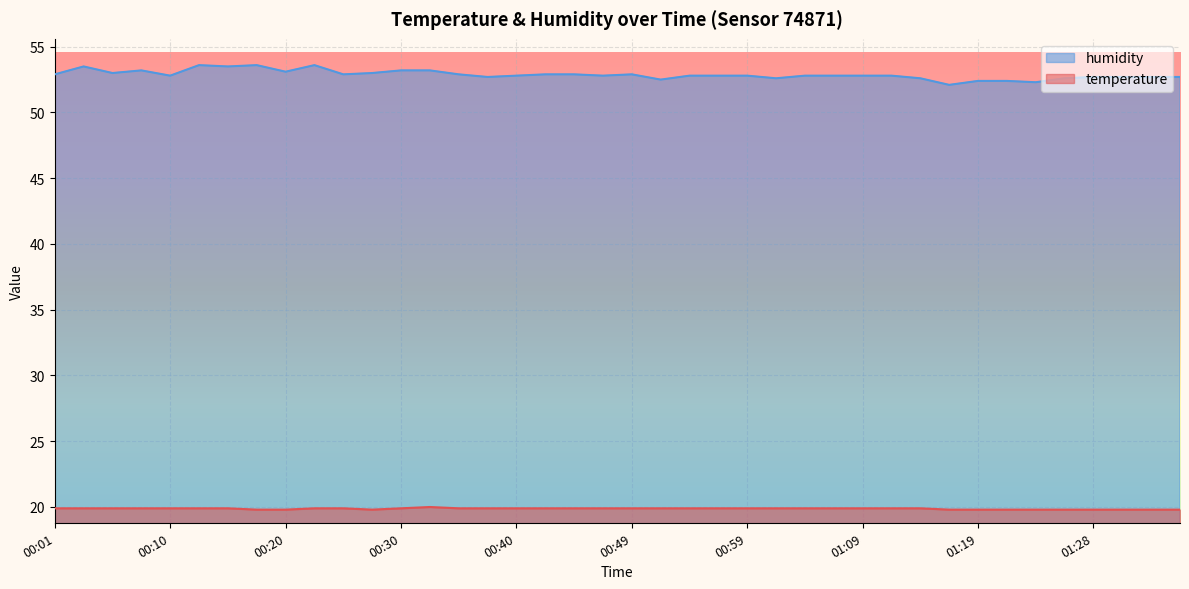

Reading right to left, list all the values displayed in this chart.

temperature: 01:36=19.8	01:33=19.8	01:31=19.8	01:28=19.8	01:26=19.8	01:24=19.8	01:21=19.8	01:19=19.8	01:16=19.8	01:14=19.9	01:11=19.9	01:09=19.9	01:06=19.9	01:04=19.9	01:01=19.9	00:59=19.9	00:57=19.9	00:54=19.9	00:52=19.9	00:49=19.9	00:47=19.9	00:44=19.9	00:42=19.9	00:40=19.9	00:37=19.9	00:35=19.9	00:32=20.0	00:30=19.9	00:27=19.8	00:25=19.9	00:23=19.9	00:20=19.8	00:18=19.8	00:15=19.9	00:13=19.9	00:10=19.9	00:08=19.9	00:06=19.9	00:03=19.9	00:01=19.9
humidity: 01:36=52.7	01:33=52.7	01:31=52.7	01:28=52.7	01:26=52.6	01:24=52.3	01:21=52.4	01:19=52.4	01:16=52.1	01:14=52.6	01:11=52.8	01:09=52.8	01:06=52.8	01:04=52.8	01:01=52.6	00:59=52.8	00:57=52.8	00:54=52.8	00:52=52.5	00:49=52.9	00:47=52.8	00:44=52.9	00:42=52.9	00:40=52.8	00:37=52.7	00:35=52.9	00:32=53.2	00:30=53.2	00:27=53.0	00:25=52.9	00:23=53.6	00:20=53.1	00:18=53.6	00:15=53.5	00:13=53.6	00:10=52.8	00:08=53.2	00:06=53.0	00:03=53.5	00:01=52.9